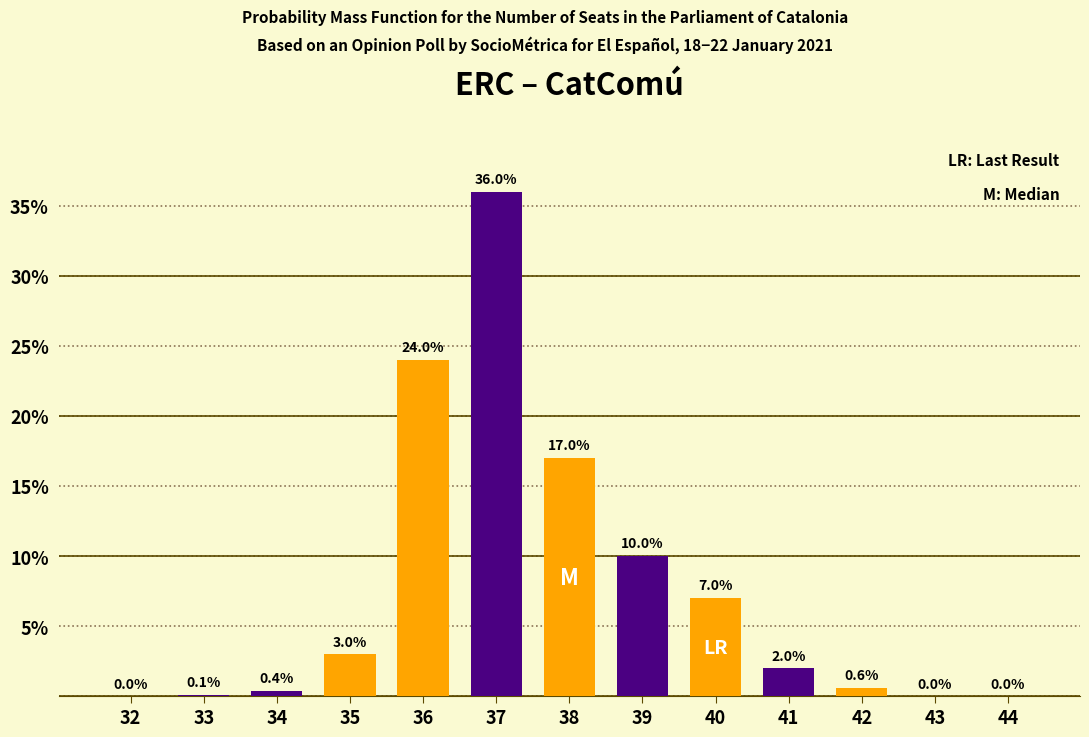

Reading left to right, transcribe all the data shown in this chart.

32=0.0	33=0.1	34=0.4	35=3.0	36=24.0	37=36.0	38=17.0	39=10.0	40=7.0	41=2.0	42=0.6	43=0.0	44=0.0